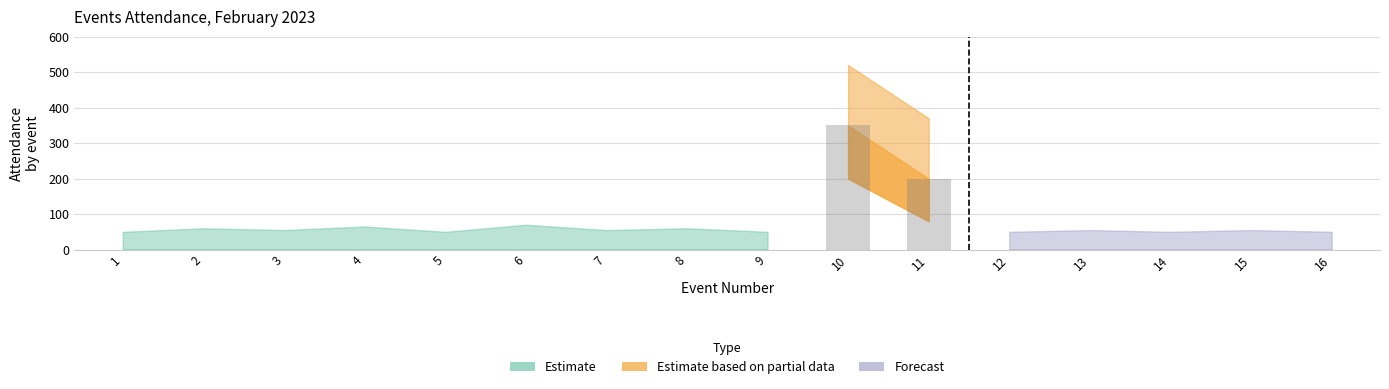

Are the bars grouped side by side (vs. stacked)?

No